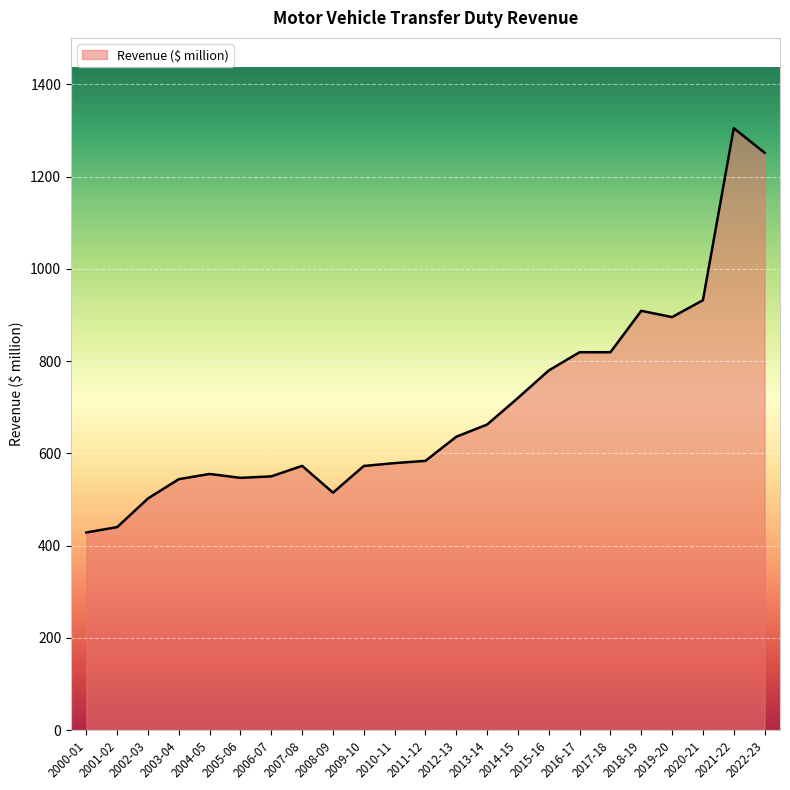

True or false: the data has more than 0 interior local peaks.

True